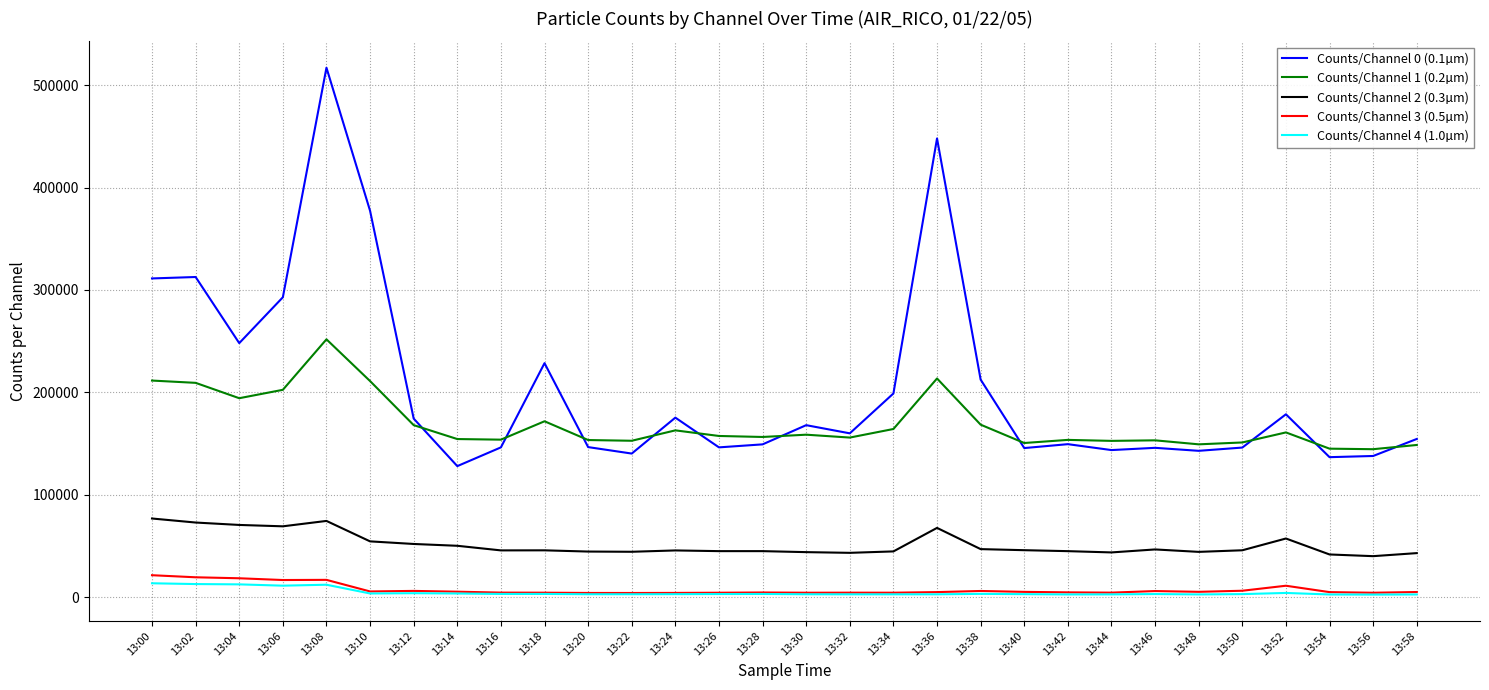

True or false: Counts/Channel 2 (0.3µm) and Counts/Channel 4 (1.0µm) intersect in this chart.

False